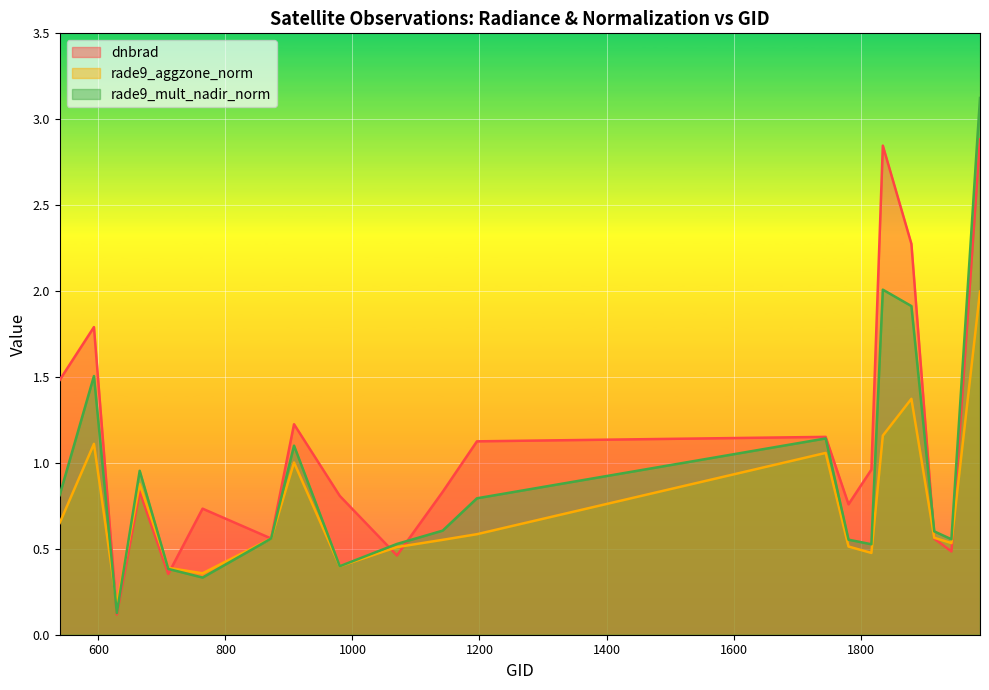

True or false: rade9_aggzone_norm has a value of 0.1 at 980.

False